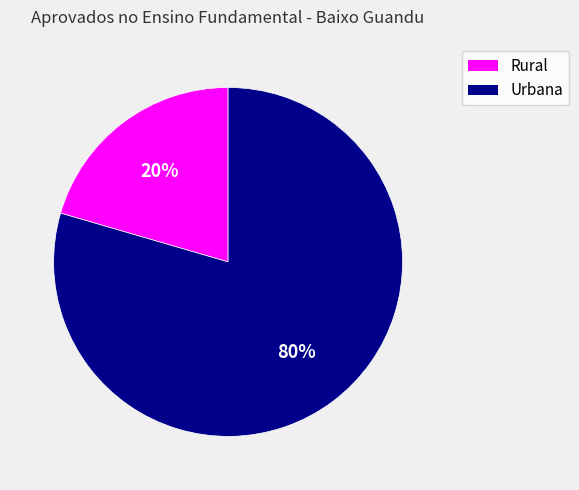

Does any single category account for the majority?

Yes